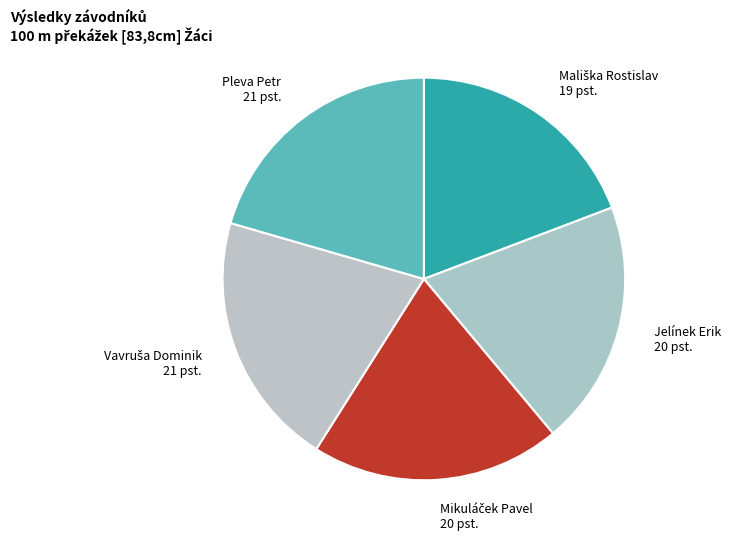

Does Pleva Petr account for over 50% of the chart?

No